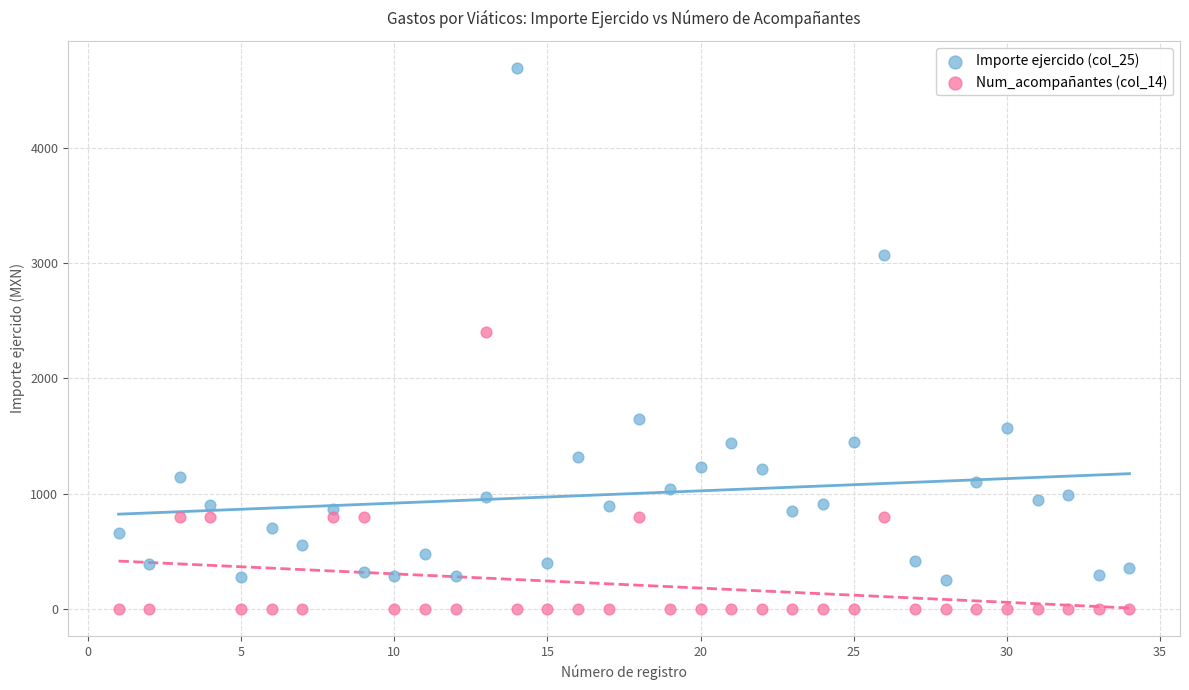

Which series reaches the minimum Y coordinate?

Num_acompañantes (col_14)